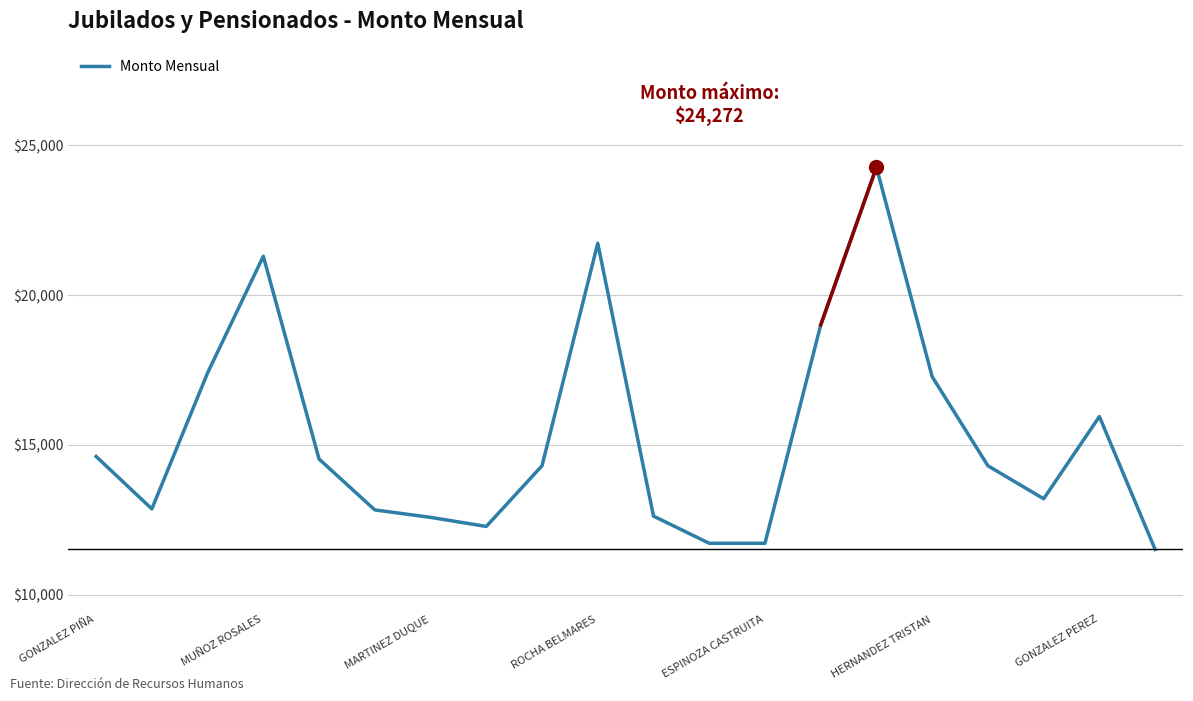

What is the sum of all values?

233774.5